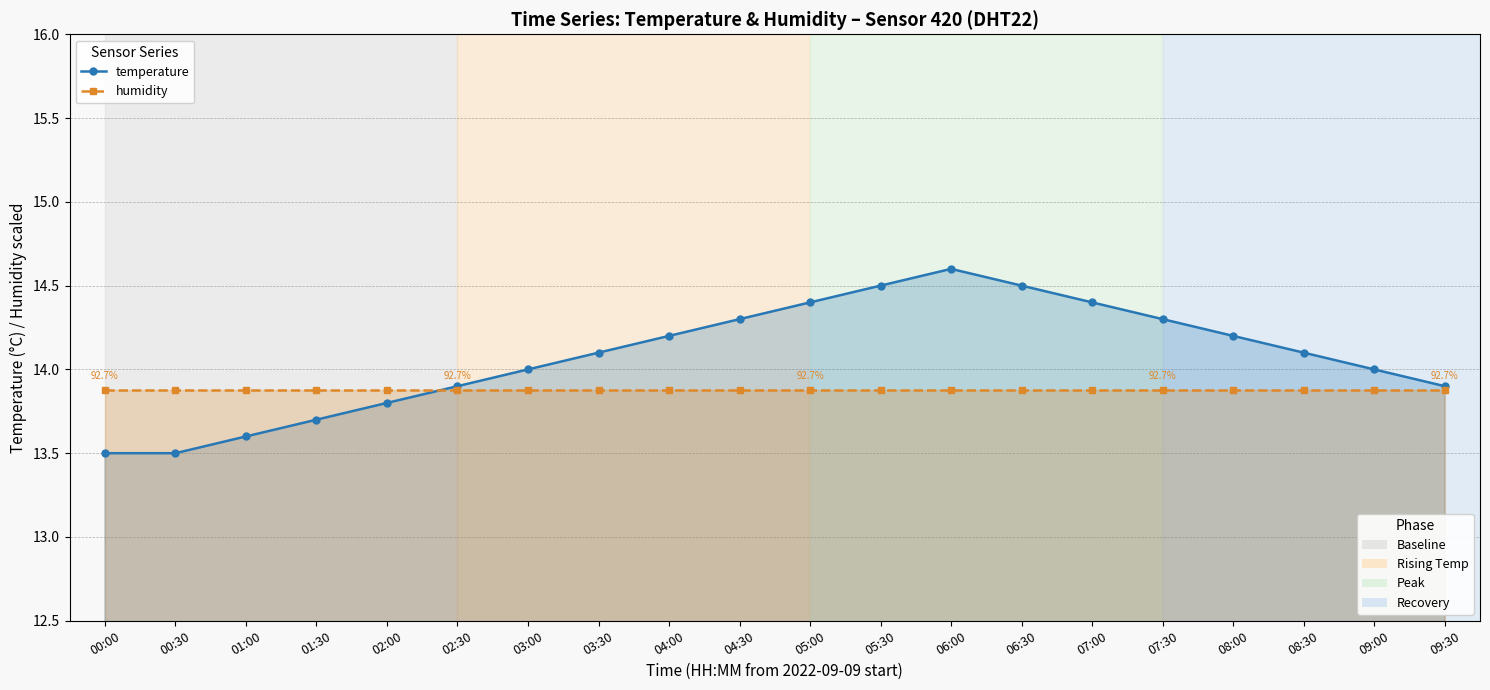

Reading left to right, transcribe all the data shown in this chart.

temperature: 00:00=13.5	00:30=13.5	01:00=13.6	01:30=13.7	02:00=13.8	02:30=13.9	03:00=14.0	03:30=14.1	04:00=14.2	04:30=14.3	05:00=14.4	05:30=14.5	06:00=14.6	06:30=14.5	07:00=14.4	07:30=14.3	08:00=14.2	08:30=14.1	09:00=14.0	09:30=13.9
humidity: 00:00=13.9	00:30=13.9	01:00=13.9	01:30=13.9	02:00=13.9	02:30=13.9	03:00=13.9	03:30=13.9	04:00=13.9	04:30=13.9	05:00=13.9	05:30=13.9	06:00=13.9	06:30=13.9	07:00=13.9	07:30=13.9	08:00=13.9	08:30=13.9	09:00=13.9	09:30=13.9